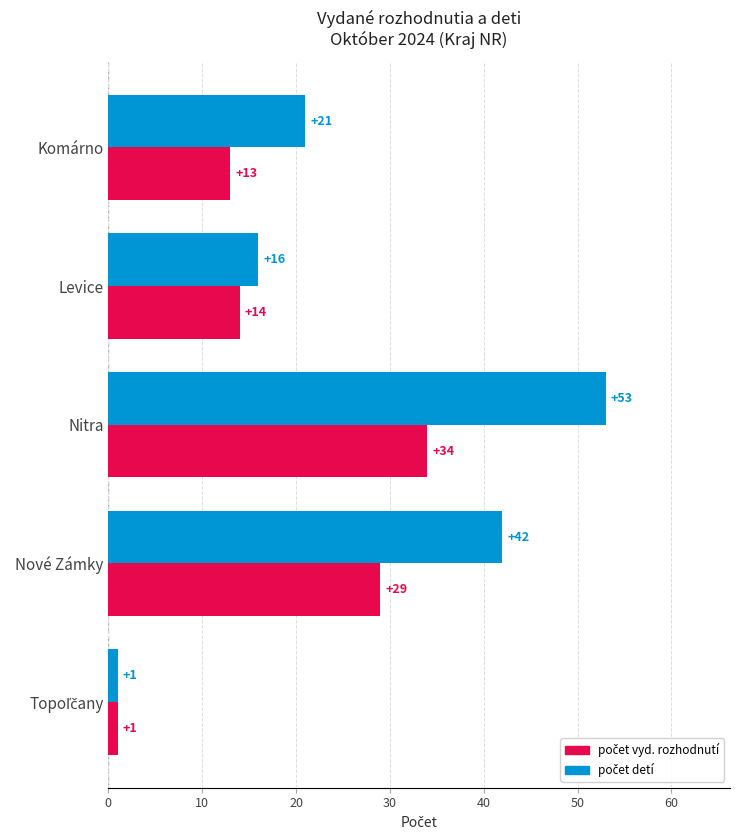

At which category is the sum across all series the highest?

Nitra